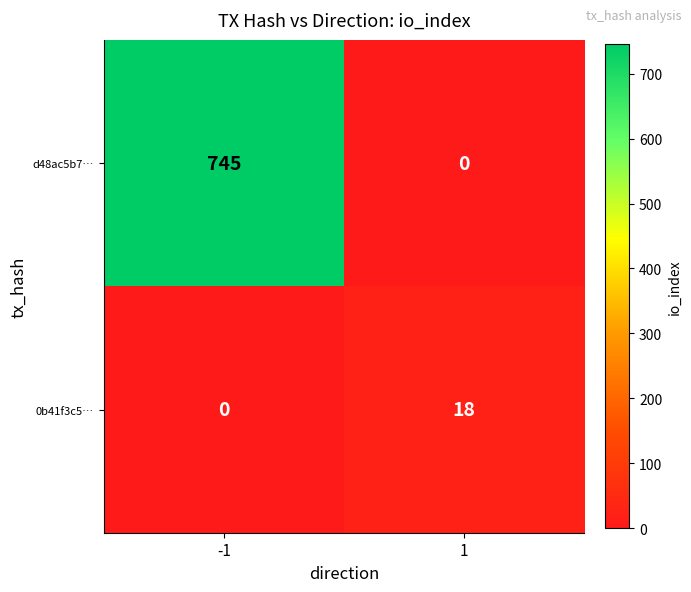

What is the total value across all series at -1?

745